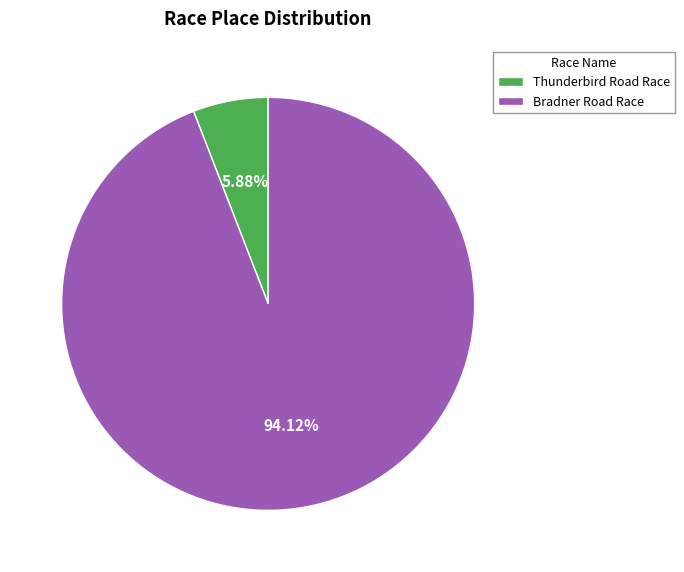

Rank the categories by value from lowest to highest.

Thunderbird Road Race, Bradner Road Race